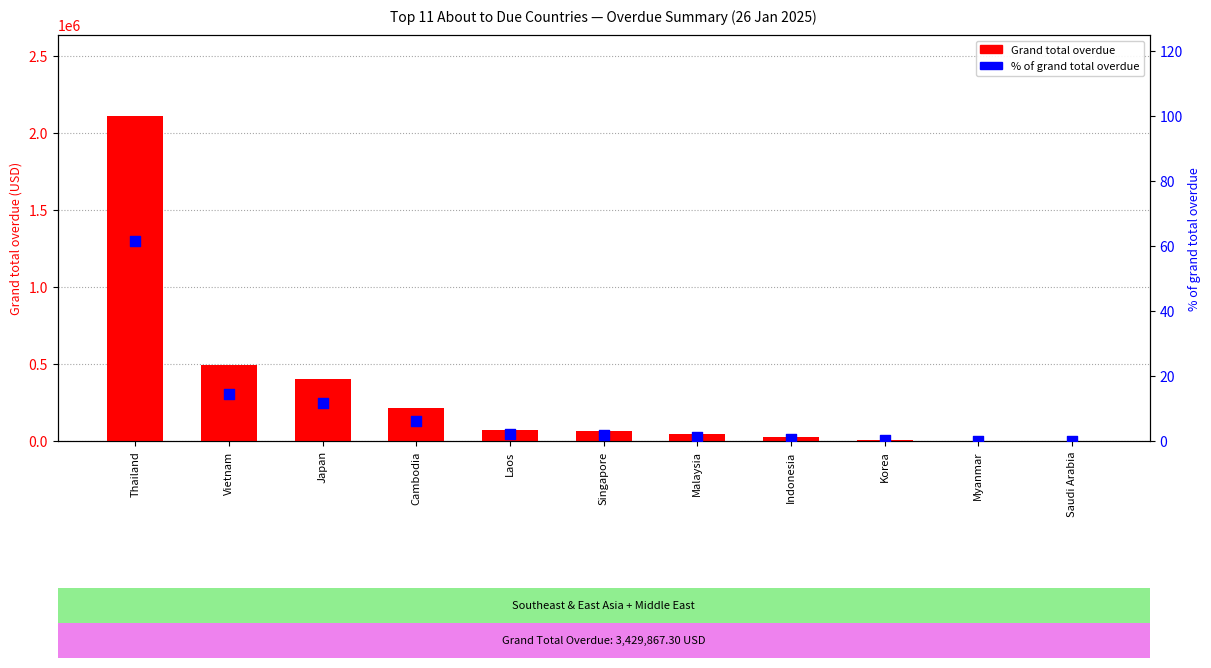

Which series has the widest spread of Y values?

Grand total overdue